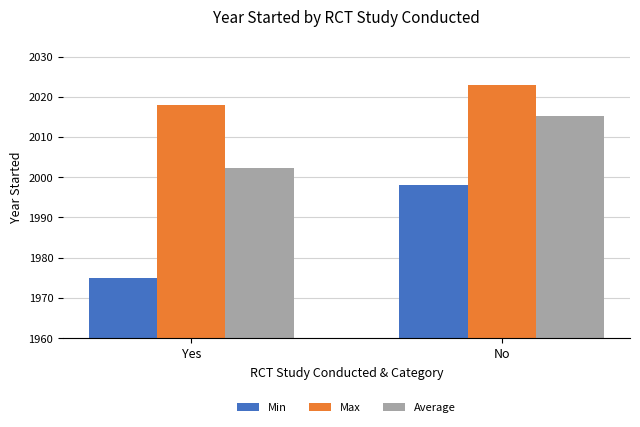

What are all the series names shown in the legend?

Min, Max, Average